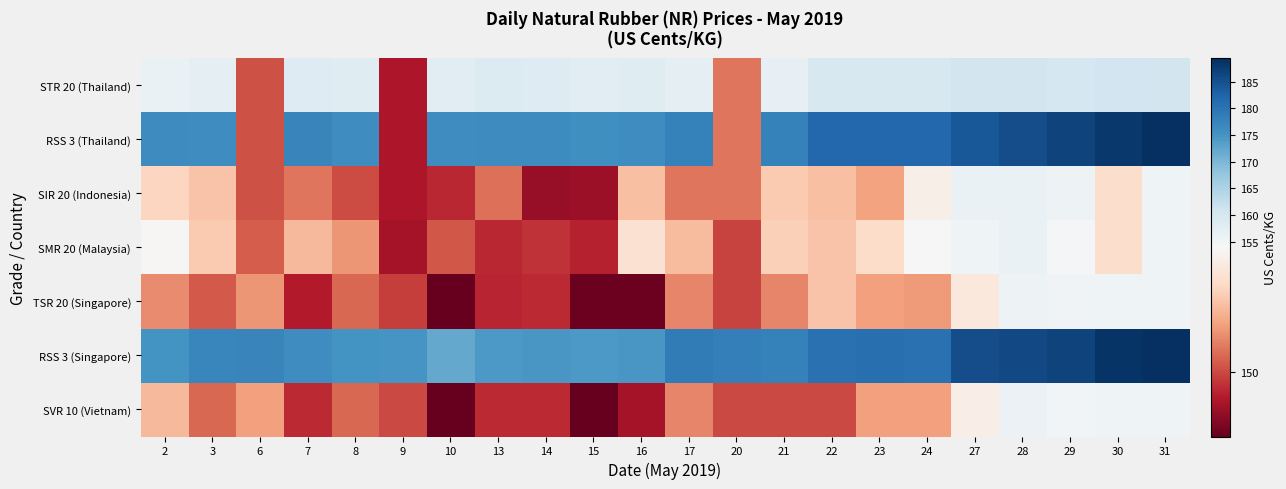

Which label corresponds to the smallest value in the chart?

10